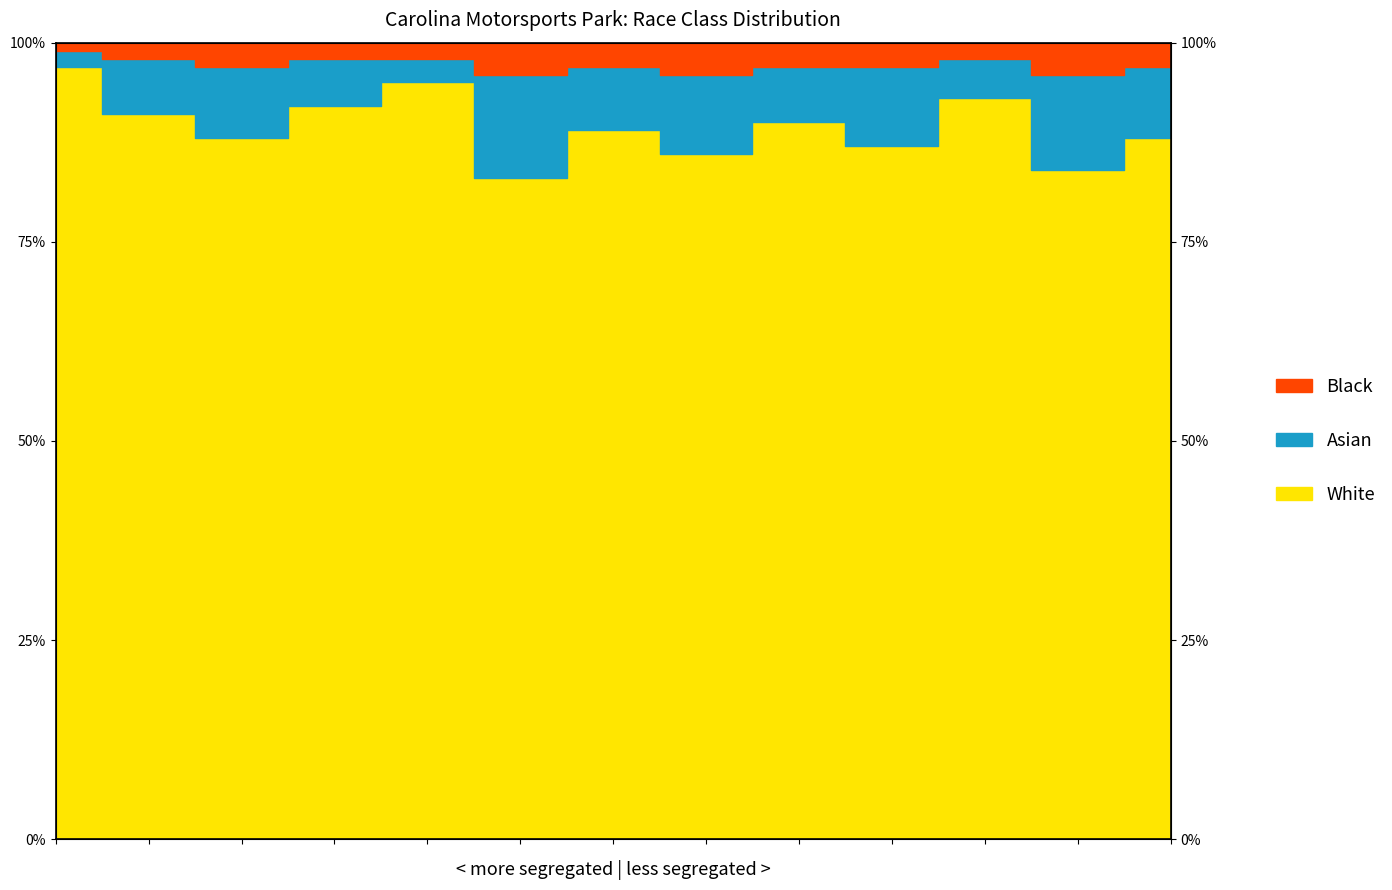

True or false: White and Black intersect in this chart.

False